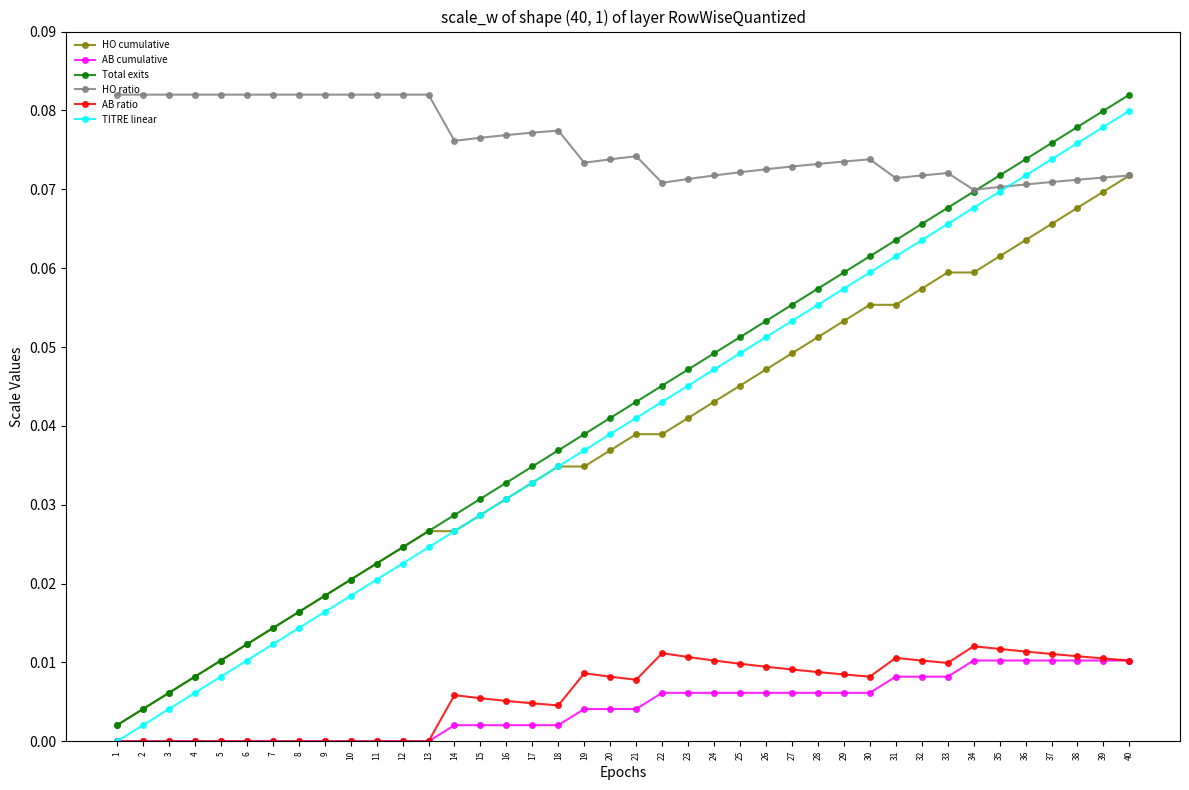

The HO ratio series shows 0.0 at 13. True or false?

False